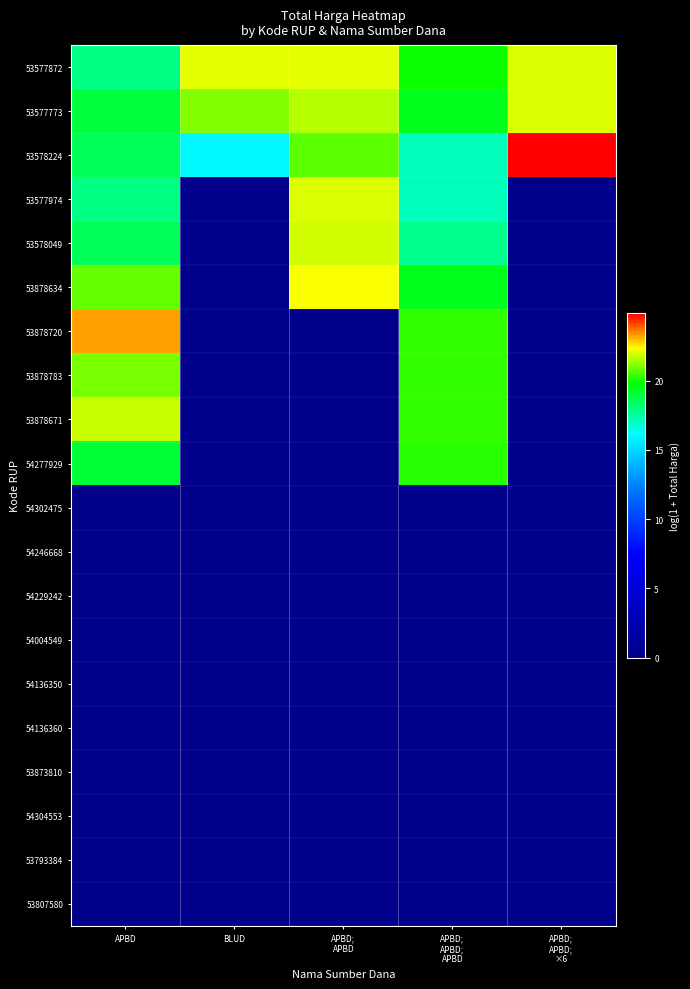

Which series has the widest spread of values?

53878720